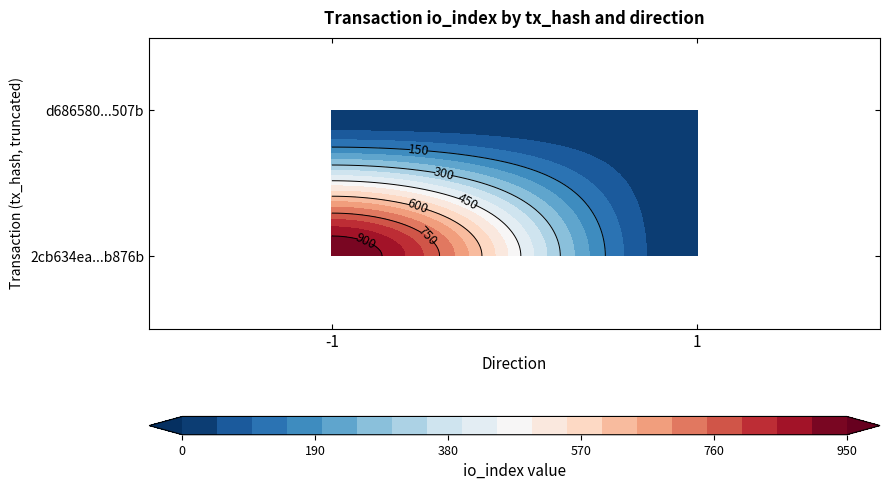

Between direction and io_index, which is larger?

io_index